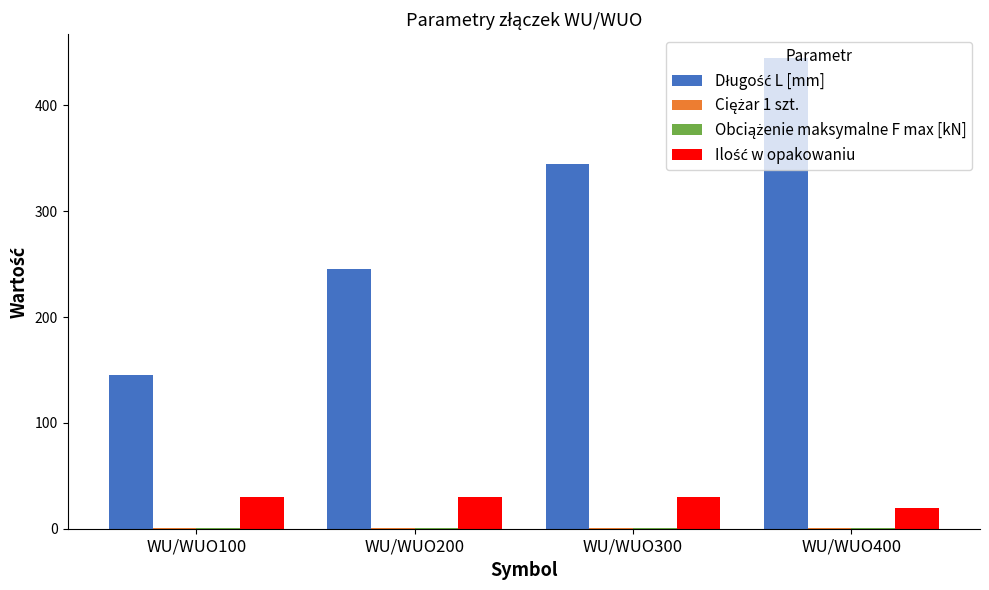

What is the greatest value displayed?

445.0